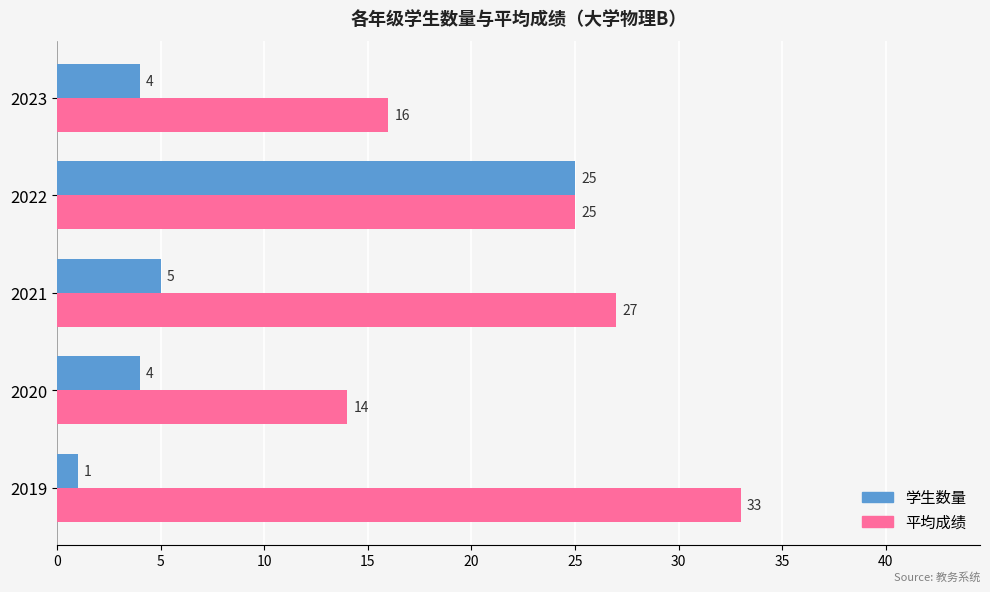

The value of 平均成绩 at 2021 is 48. True or false?

False